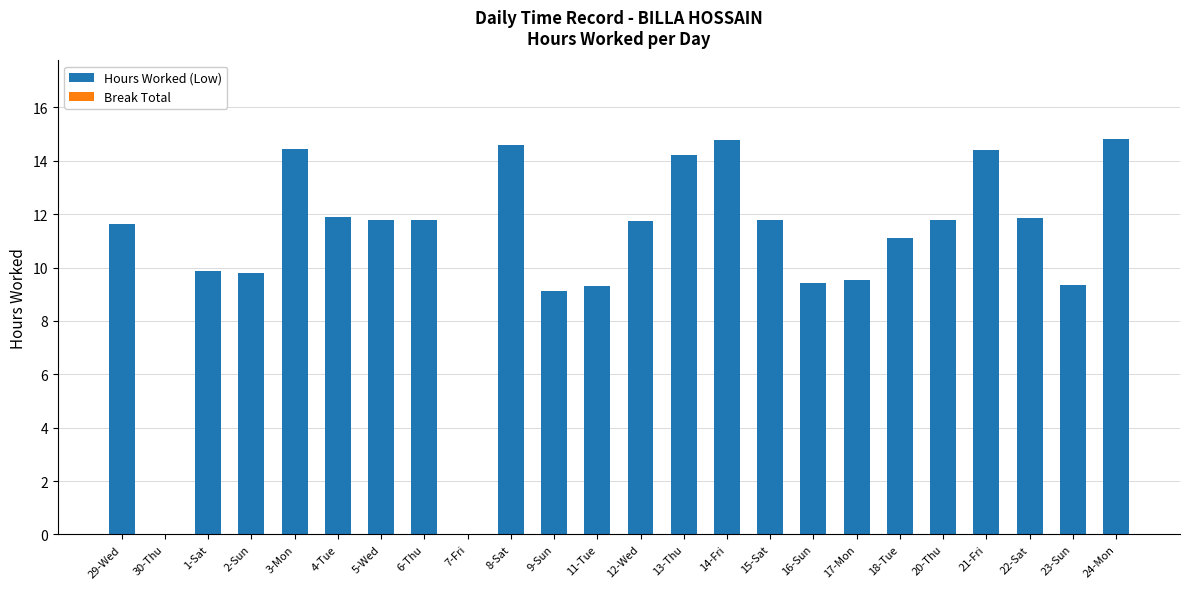

Count the number of data series in this chart.

1